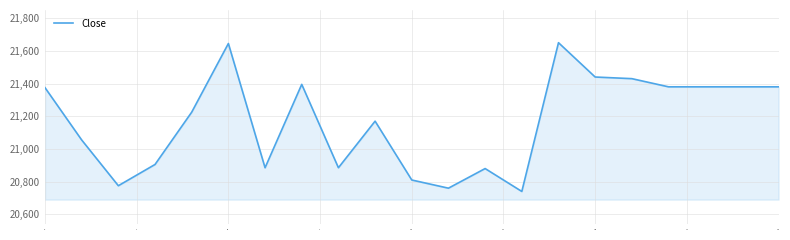

What is the smallest value displayed?

20740